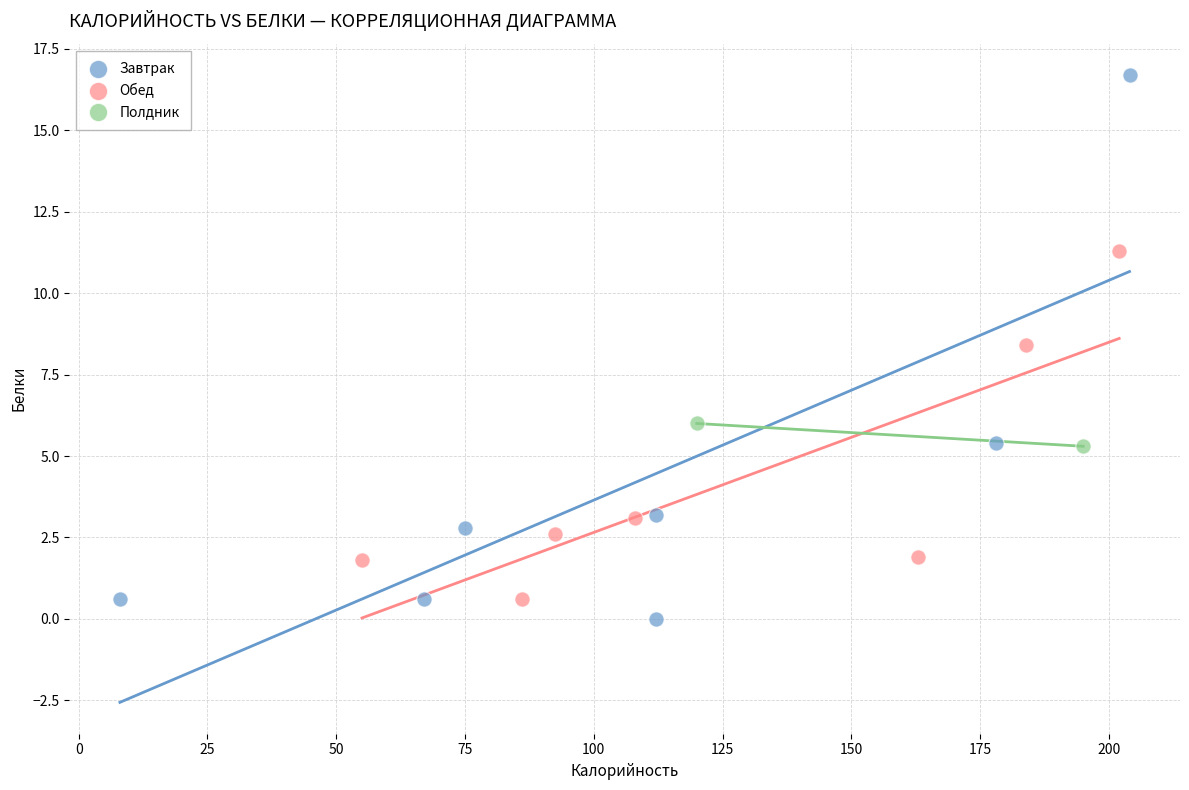

What are all the series names shown in the legend?

Завтрак, Обед, Полдник